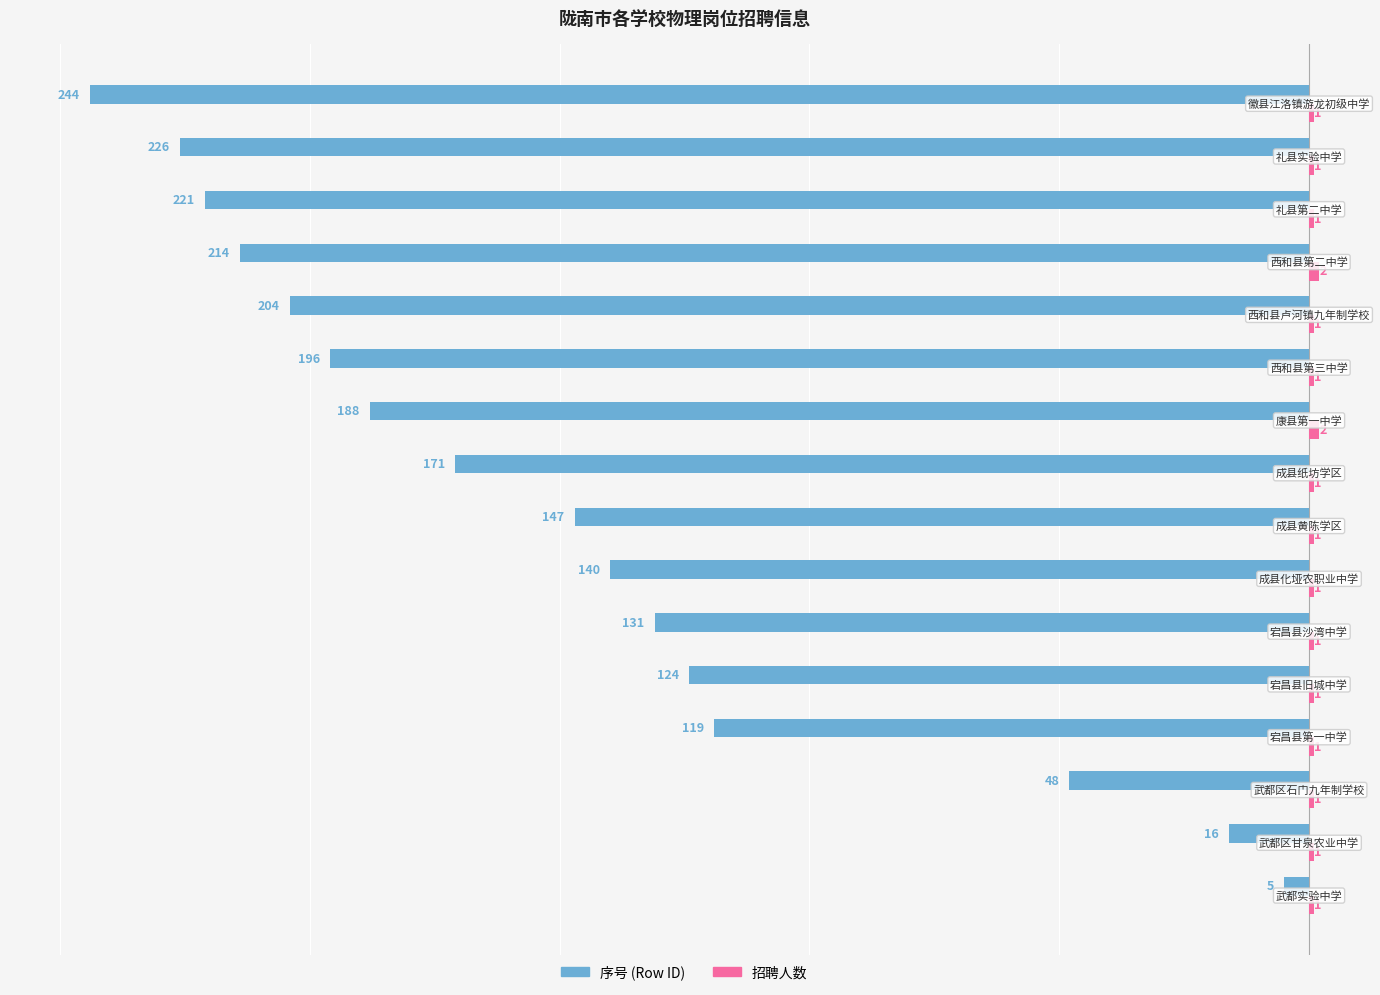

At how many categories does at least one series exceed -133?

16